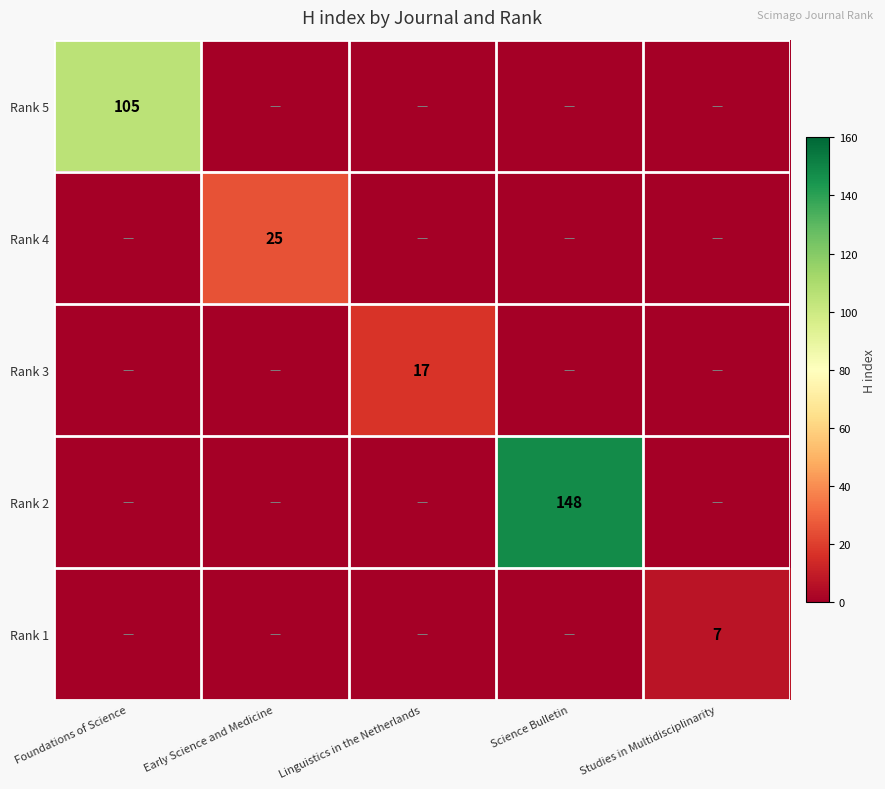

True or false: Rank 1 has a value of 10 at Studies in Multidisciplinarity.

False